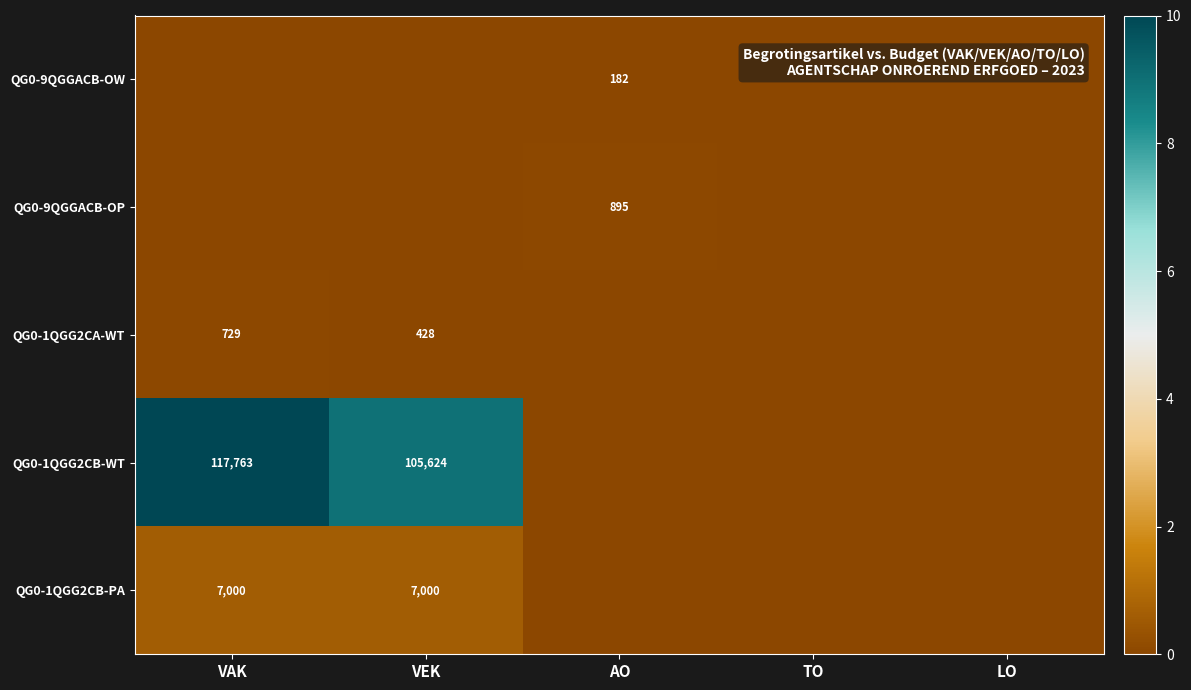

Count the number of data series in this chart.

5